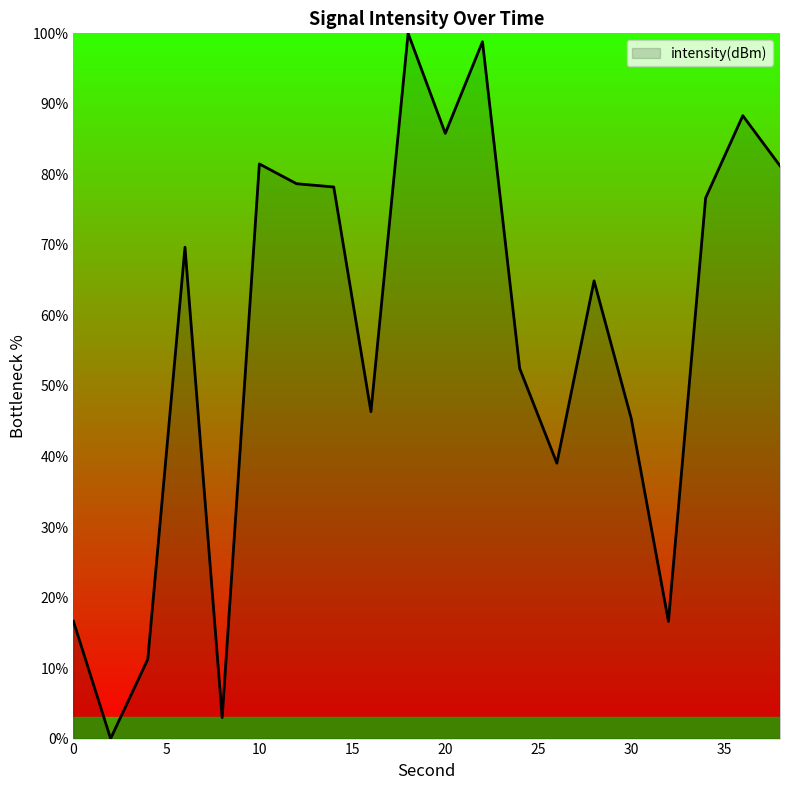

What is the greatest value displayed?

100.0